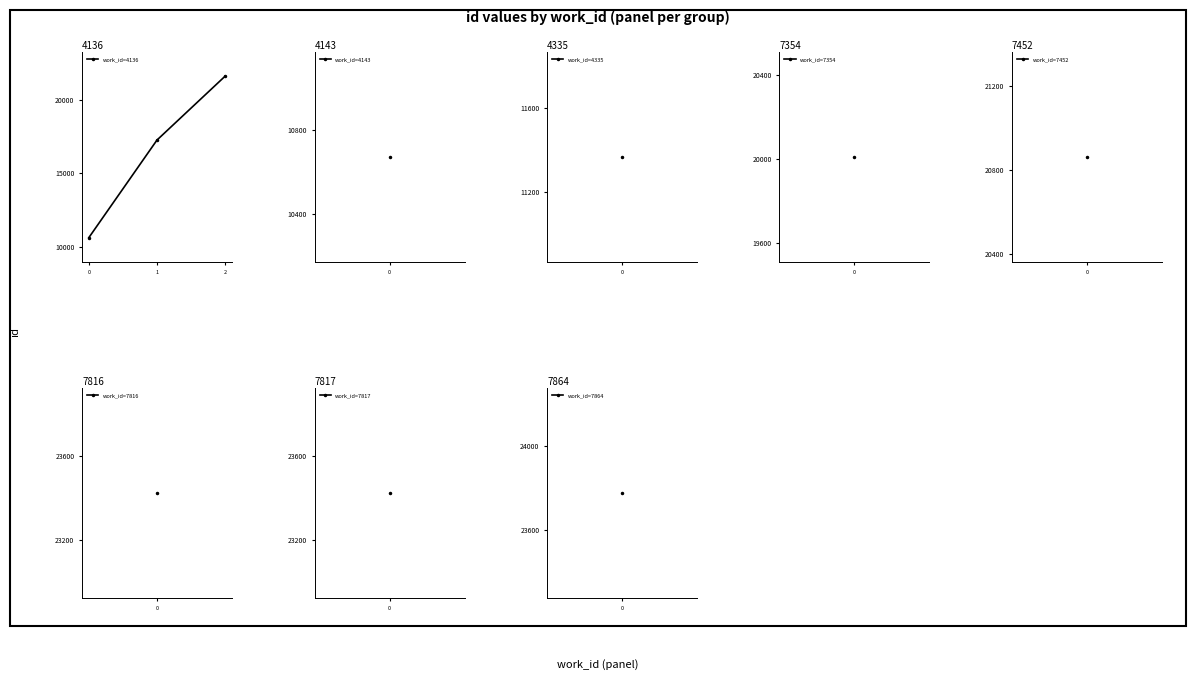

Does the chart display data point markers on the line(s)?

Yes